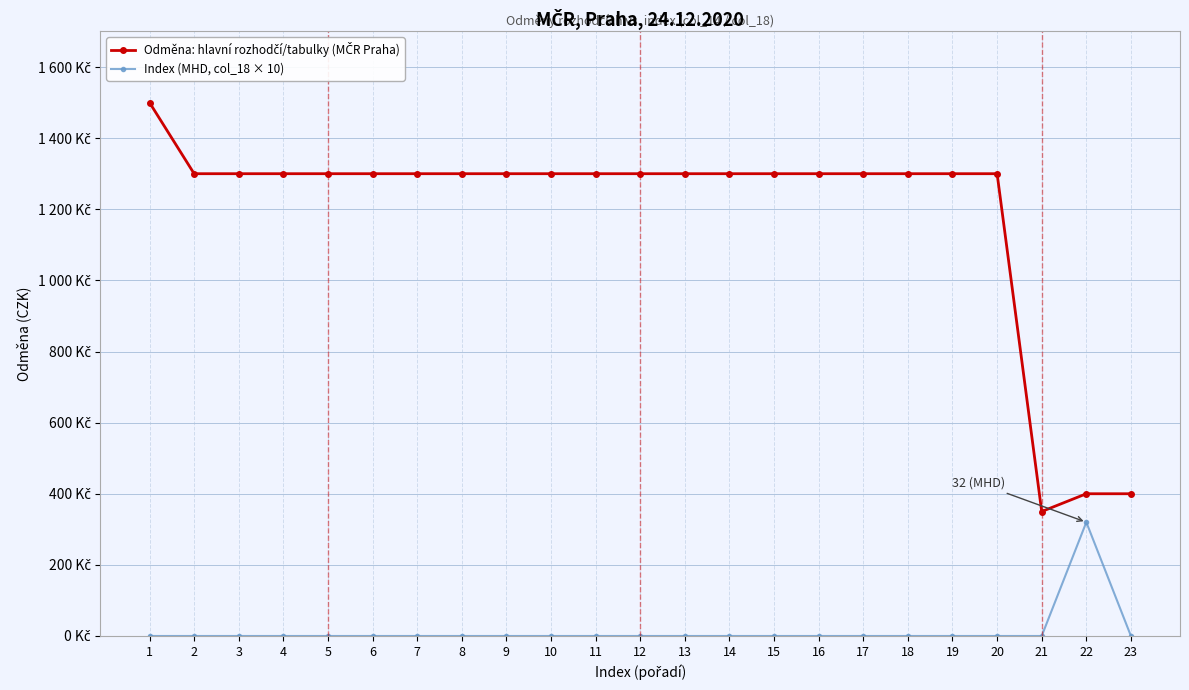

Rank the series by their maximum value, from highest to lowest.

Odměna: hlavní rozhodčí/tabulky (MČR Praha), Index (MHD, col_18 × 10)